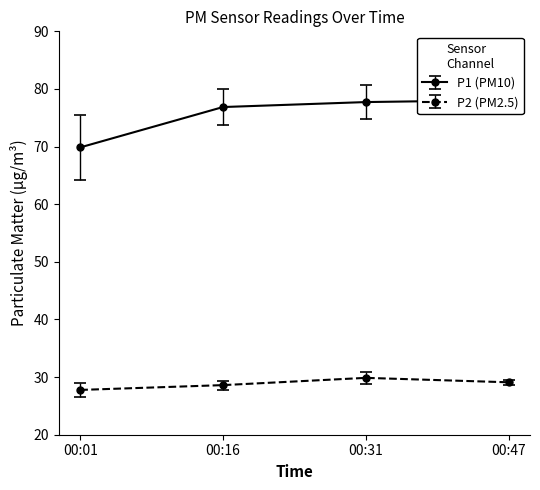

What is the value of the P2 (PM2.5) point at the 2nd from the left?

28.6